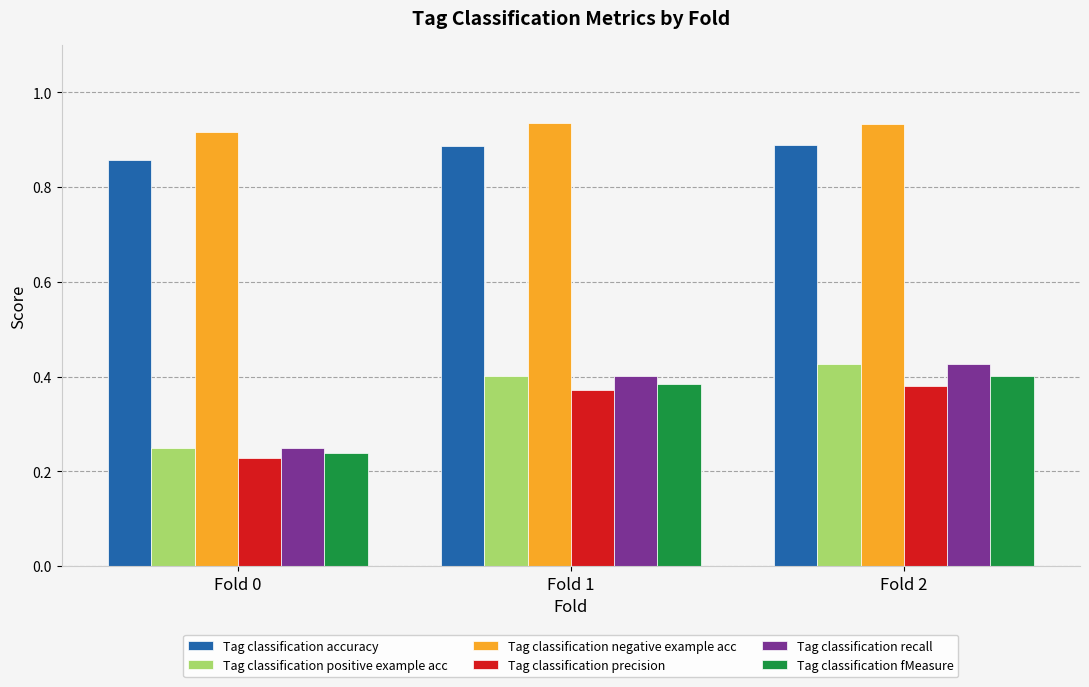

How many bars are there in each group?

6